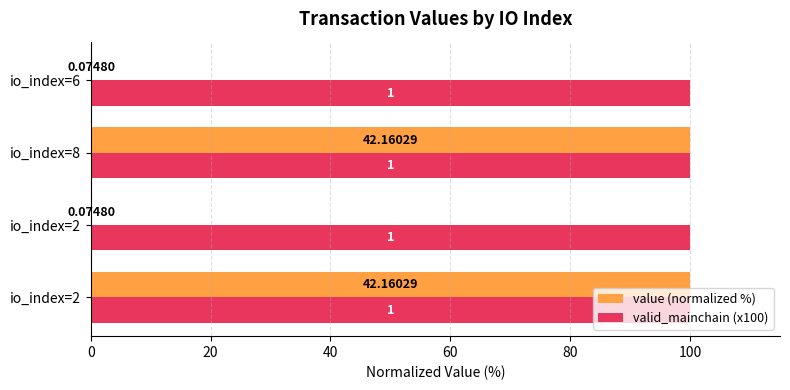

What are all the series names shown in the legend?

value (normalized %), valid_mainchain (x100)